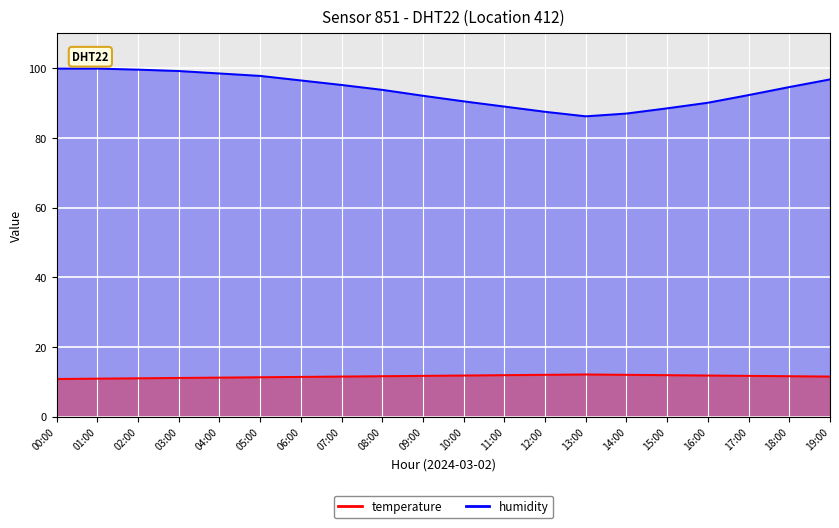

How many values in the humidity series are below 94?

10